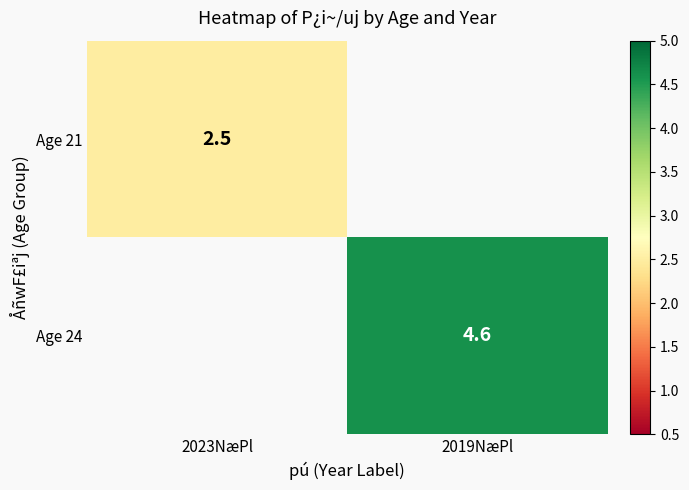

What is the greatest value displayed?

4.6